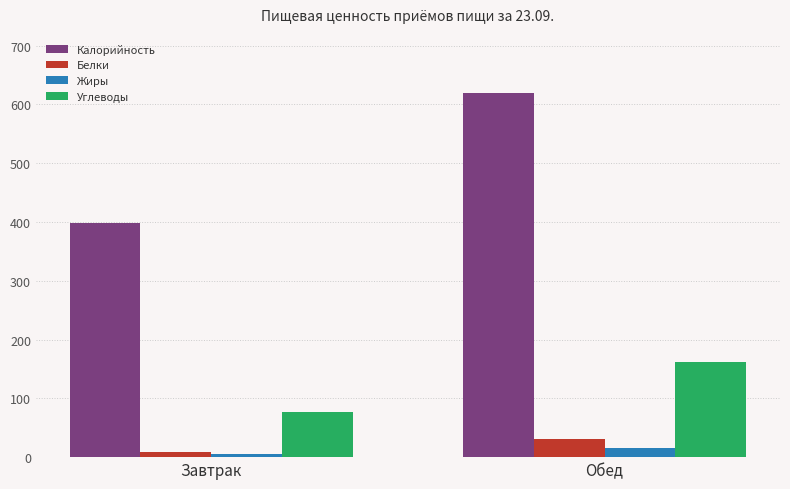

What is the greatest value displayed?

619.8